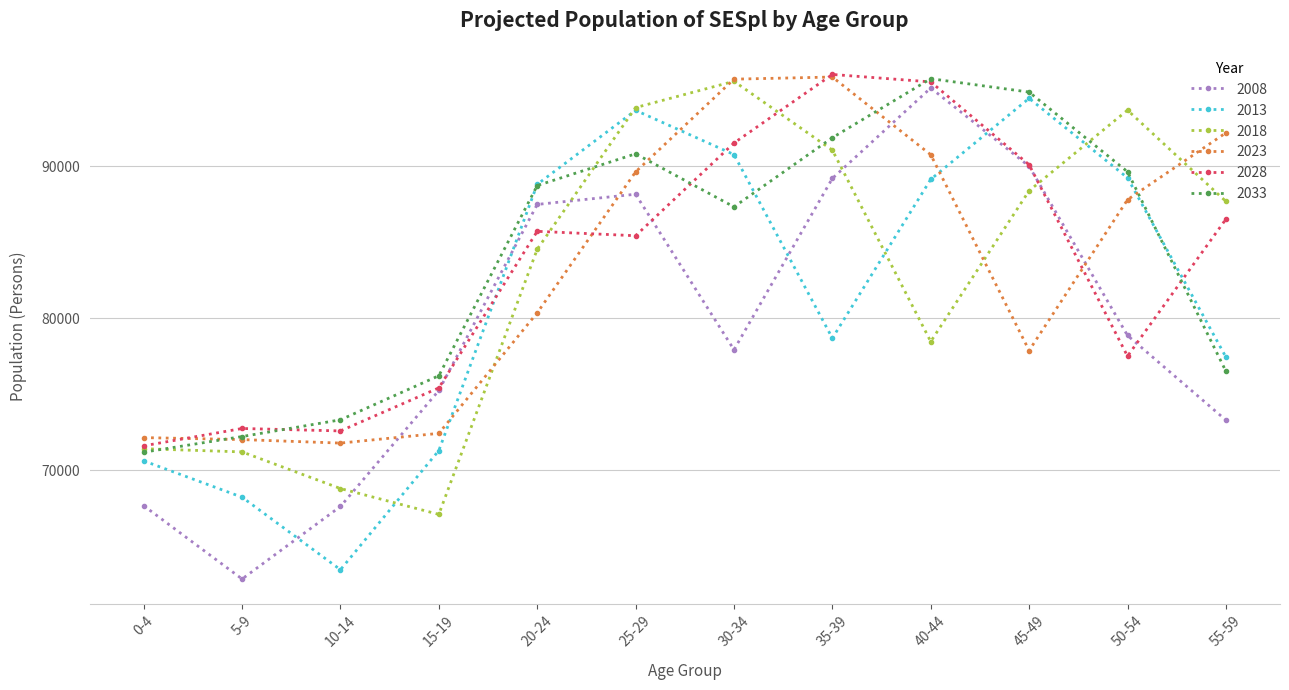

Is this an area chart (filled region under the line)?

No